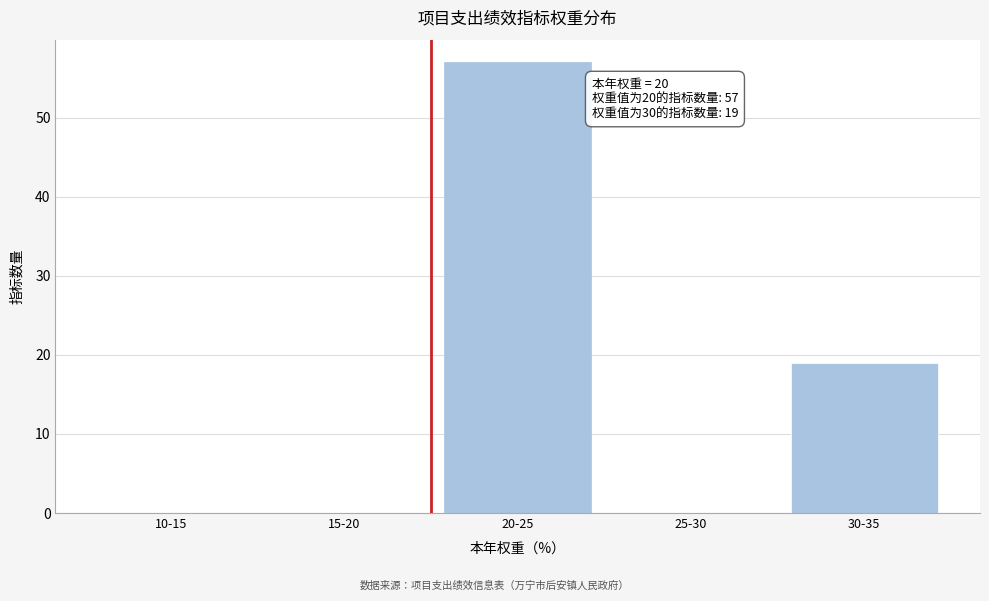

Reading left to right, extract all data points from this chart.

10-15=0	15-20=0	20-25=57	25-30=0	30-35=19